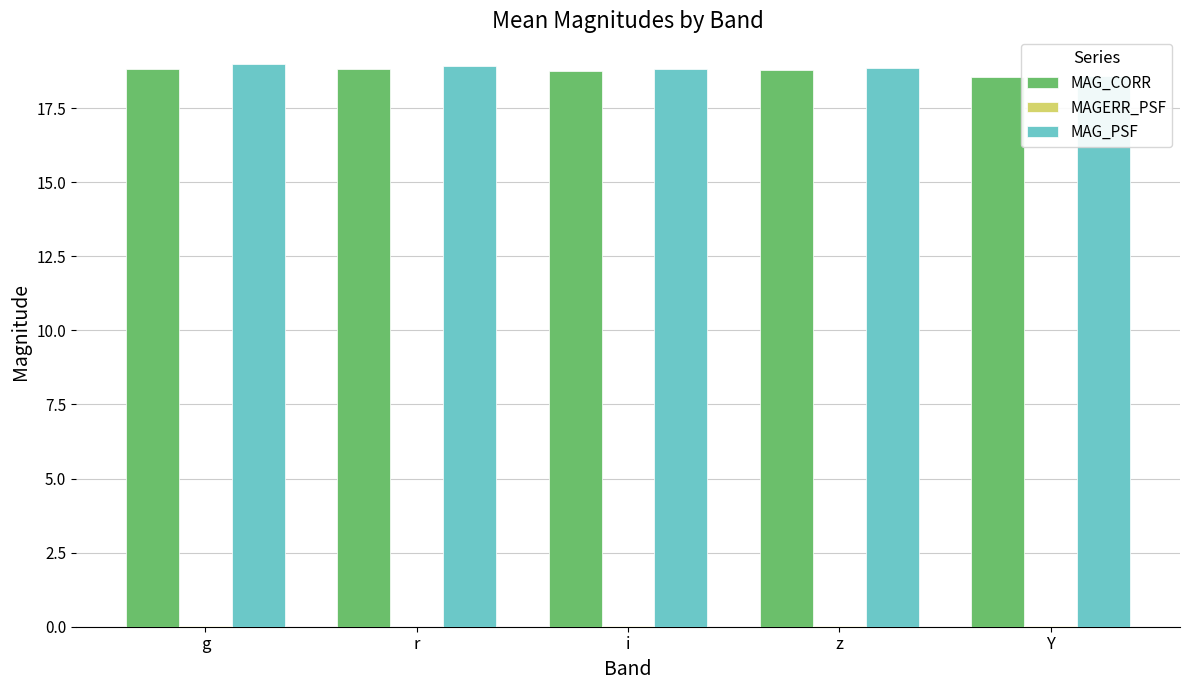

Which has a higher value, z or Y?

z